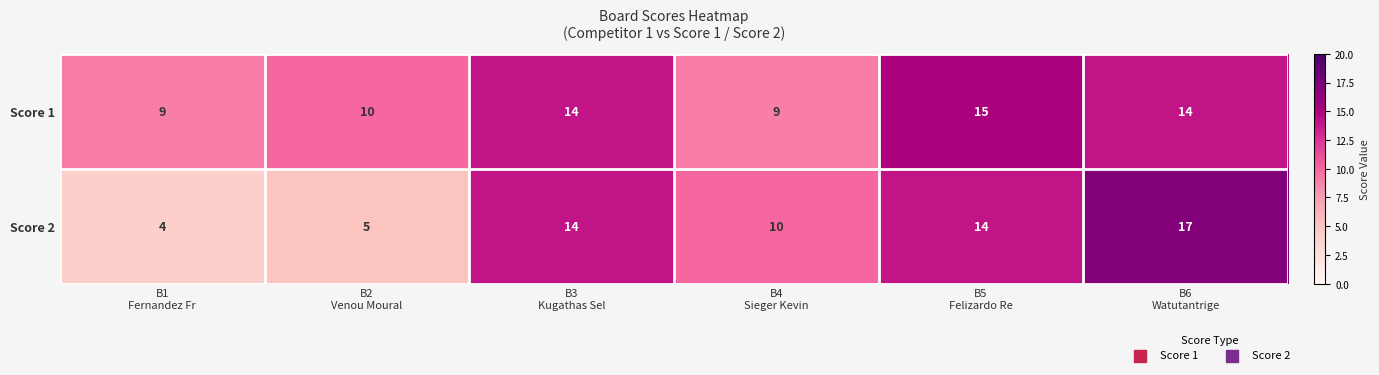

At how many categories does at least one series exceed 6?

6